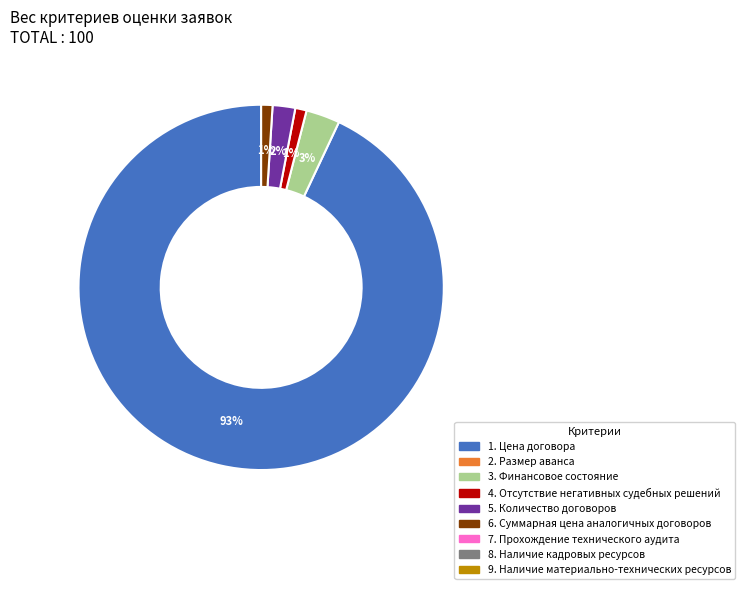

Is there any slice that represents more than half of the pie?

Yes